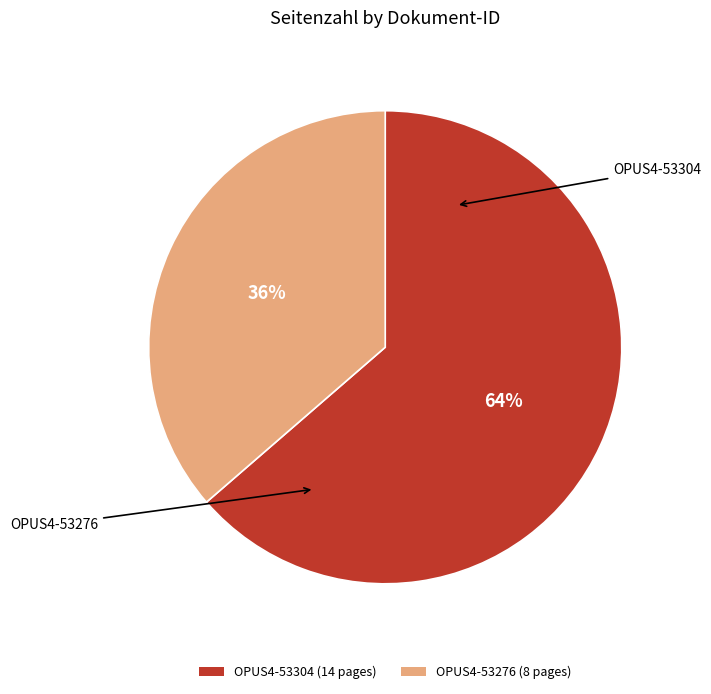

Between OPUS4-53304 (14 pages) and OPUS4-53276 (8 pages), which is larger?

OPUS4-53304 (14 pages)